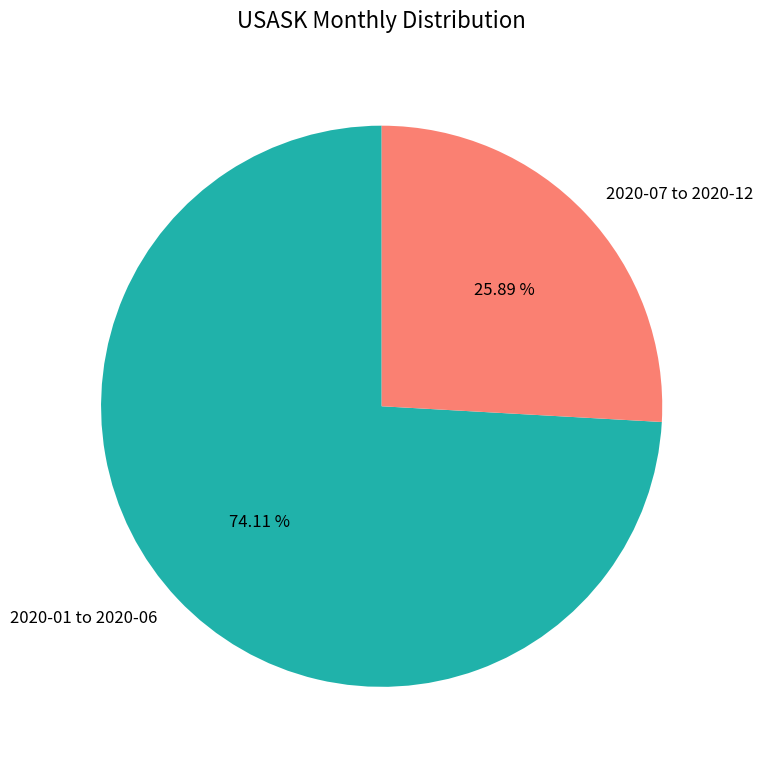

How many segments does this pie chart have?

2